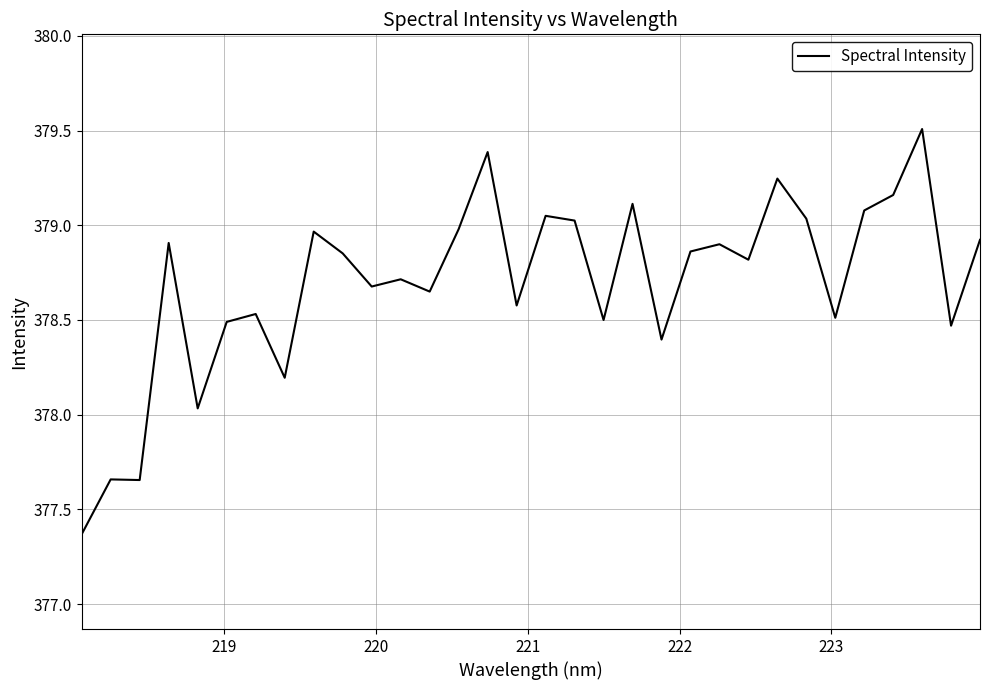

What is the greatest value displayed?

379.5